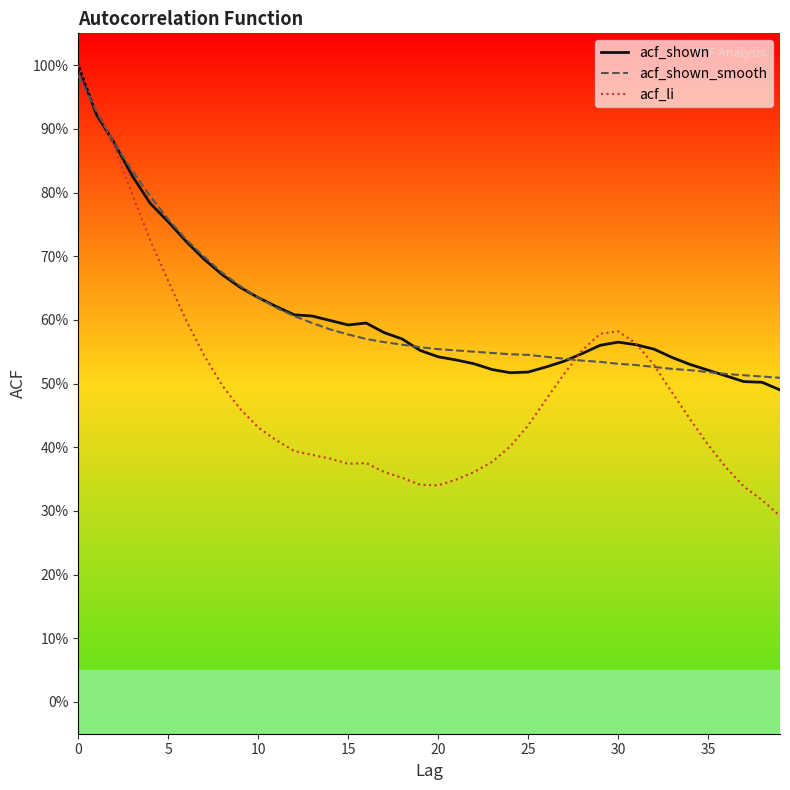

Does the chart have visible grid lines?

No